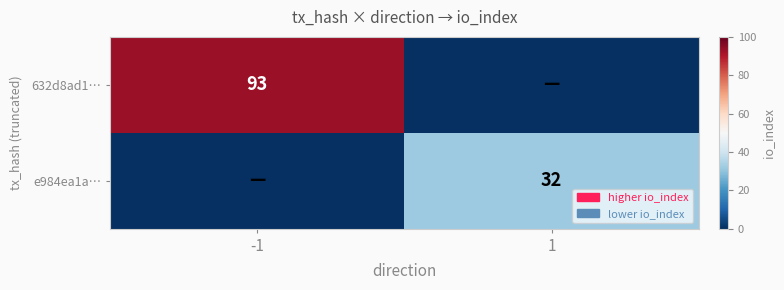

Is the value of 632d8ad1… at -1 greater than the value of e984ea1a… at 1?

Yes